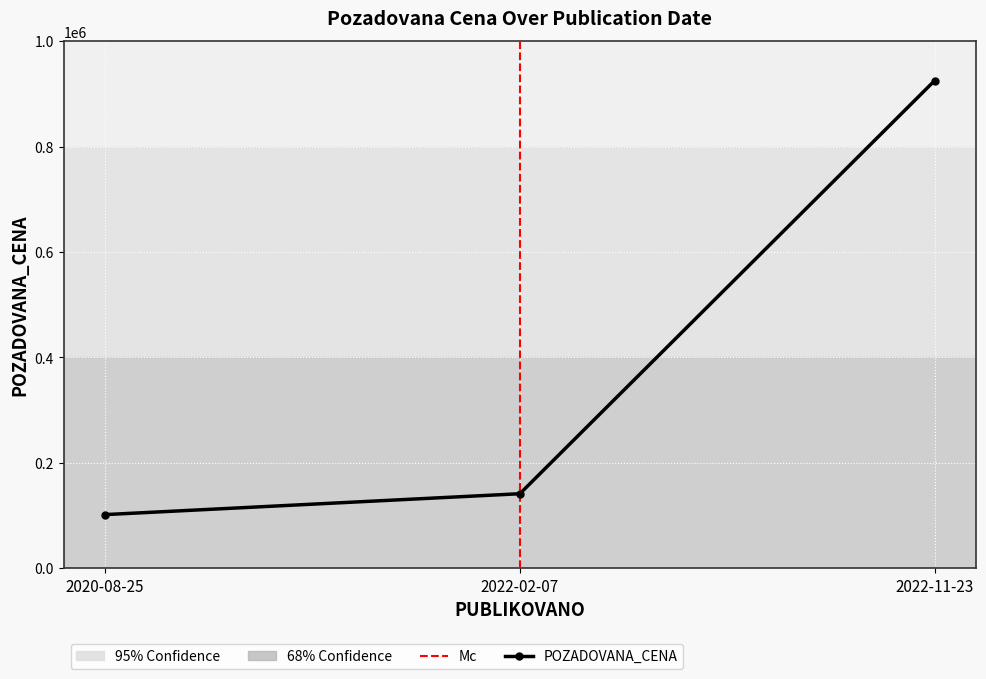

Between 2022-11-23 and 2020-08-25, which is larger?

2022-11-23